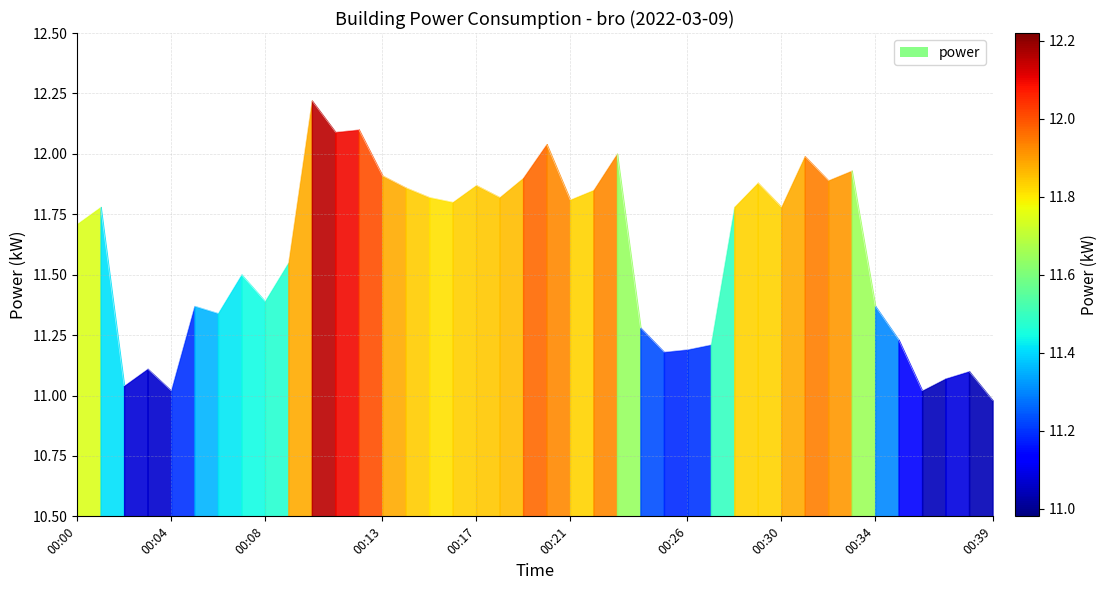

Approximately how many times larger is the value at 00:26 compared to 00:16?

0.9